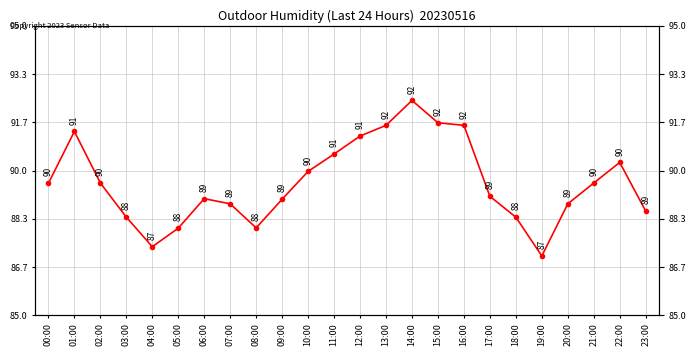

Approximately how many times larger is the value at 22:00 compared to 21:00?

1.0